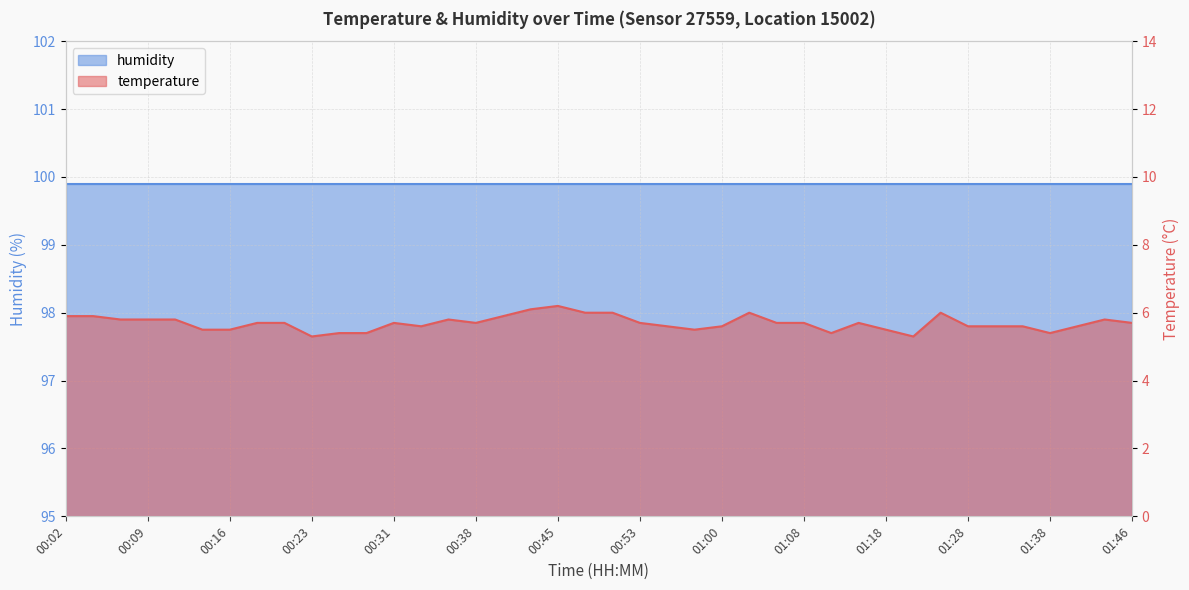

What is the difference between the second highest and second lowest values?

0.8